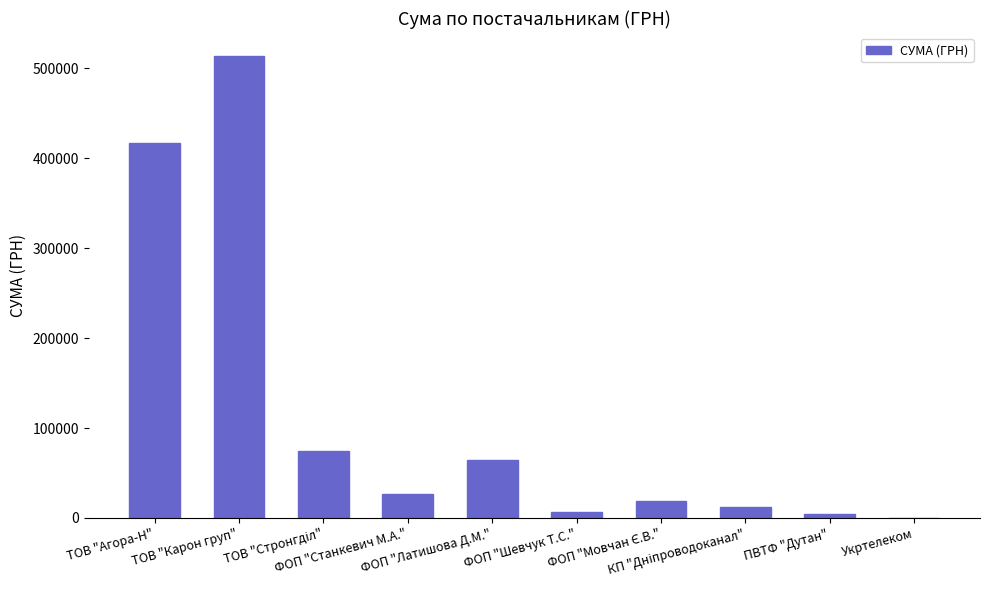

How many distinct data groups are displayed?

1